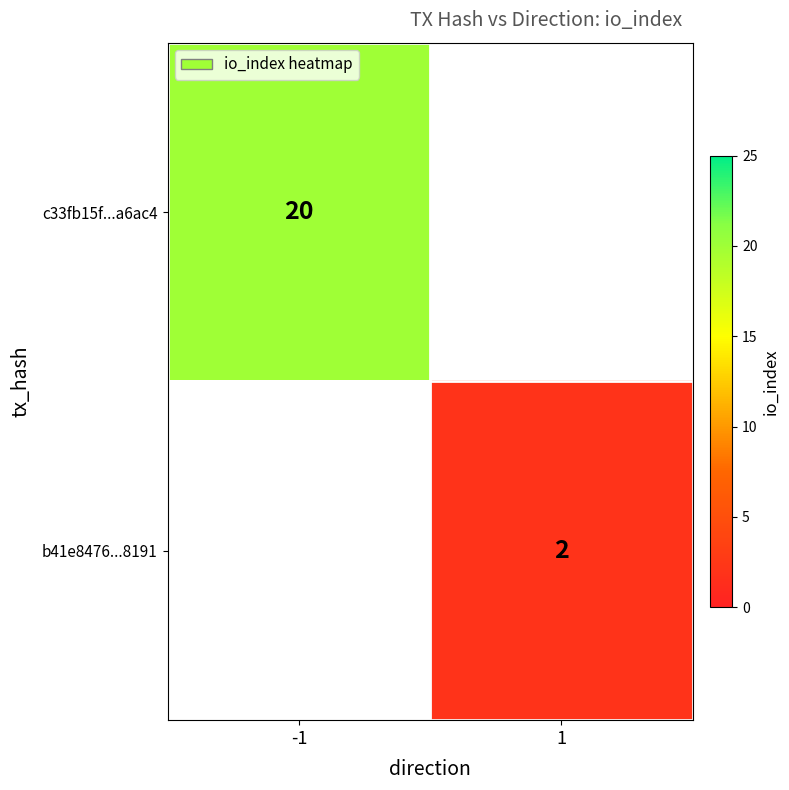

Is it true that c33fb15f...a6ac4 equals 34 at -1?

False